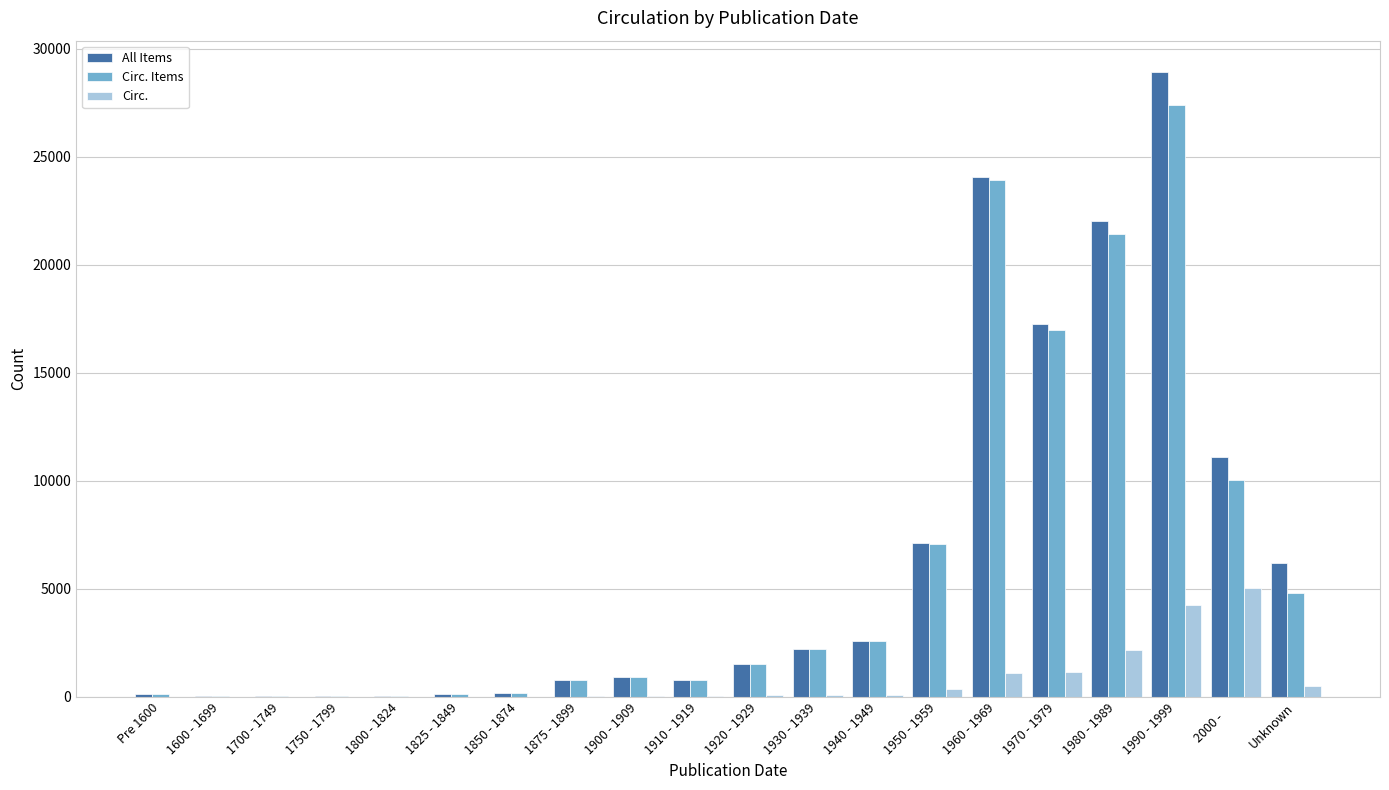

Which series has the largest total across all categories?

All Items